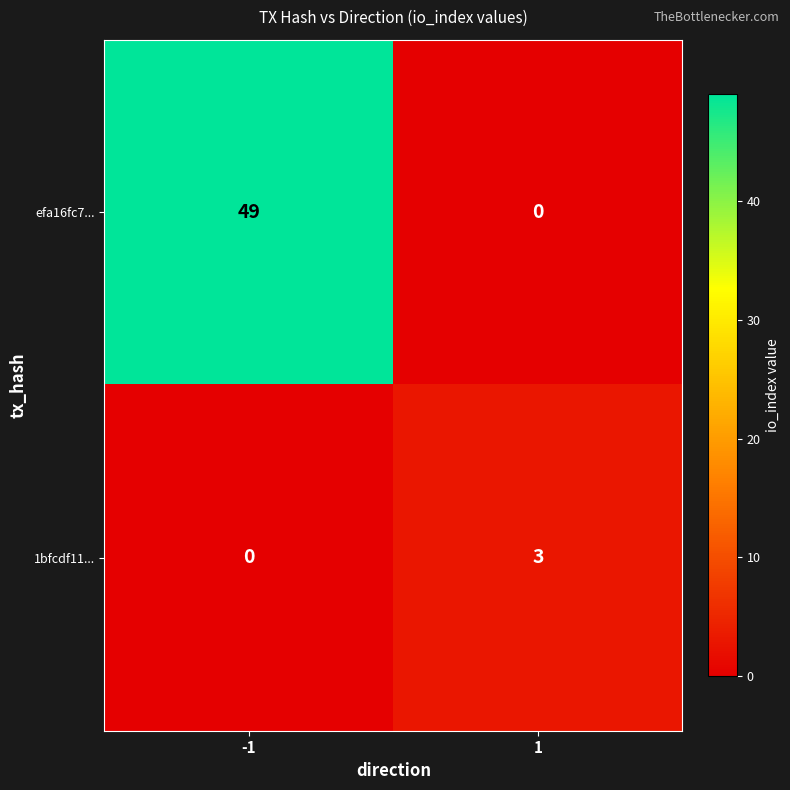

Rank the series by their maximum value, from highest to lowest.

efa16fc7..., 1bfcdf11...